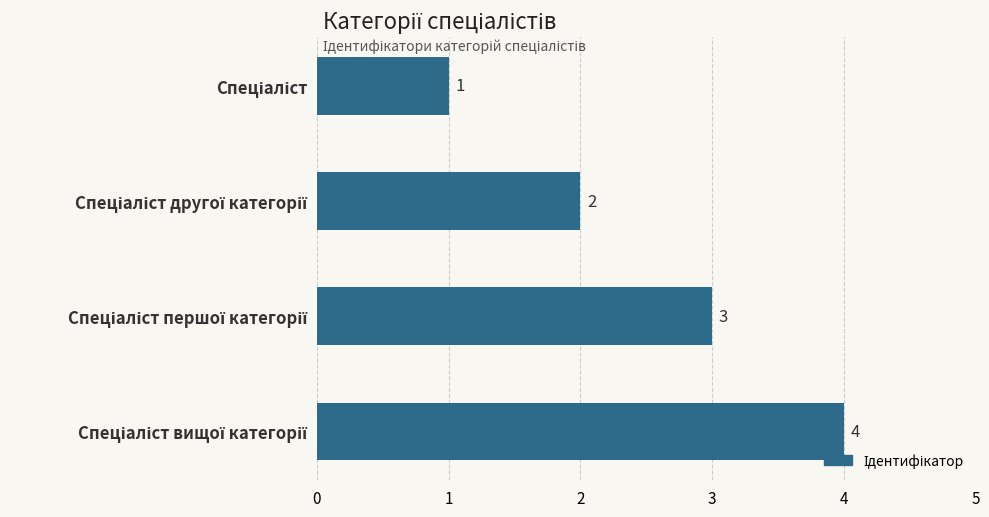

What is the value of the 1st bar from the top?

1